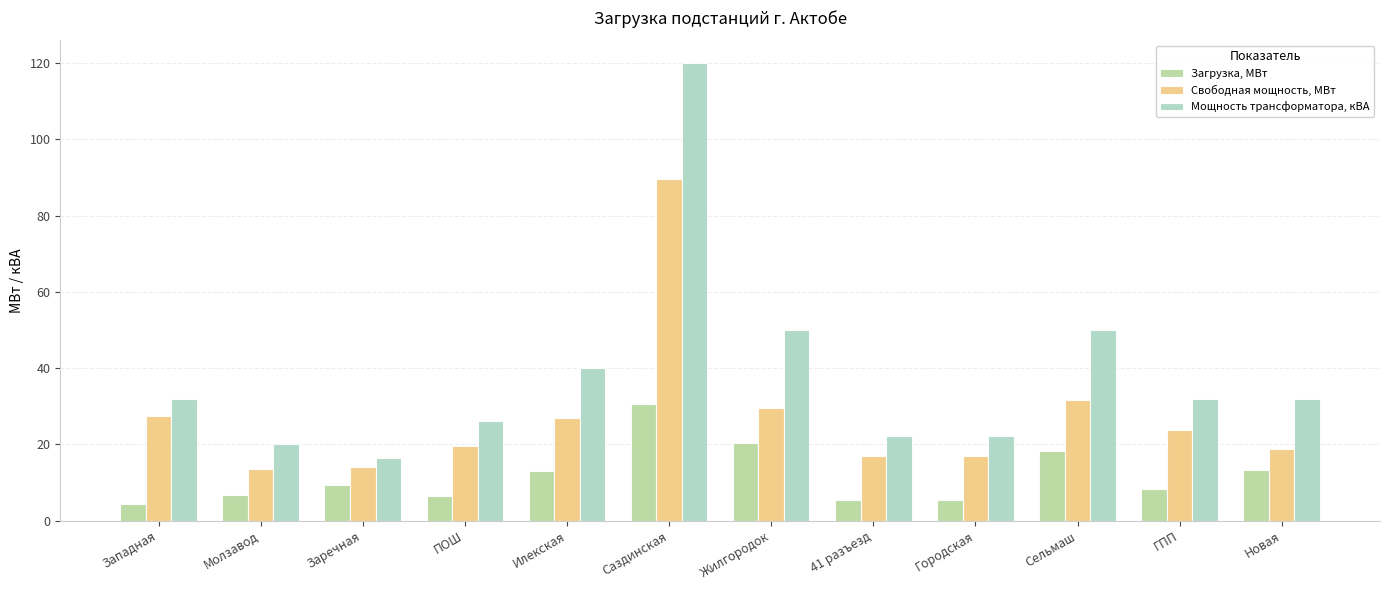

Read the Свободная мощность, МВт value at Илекская.

27.0